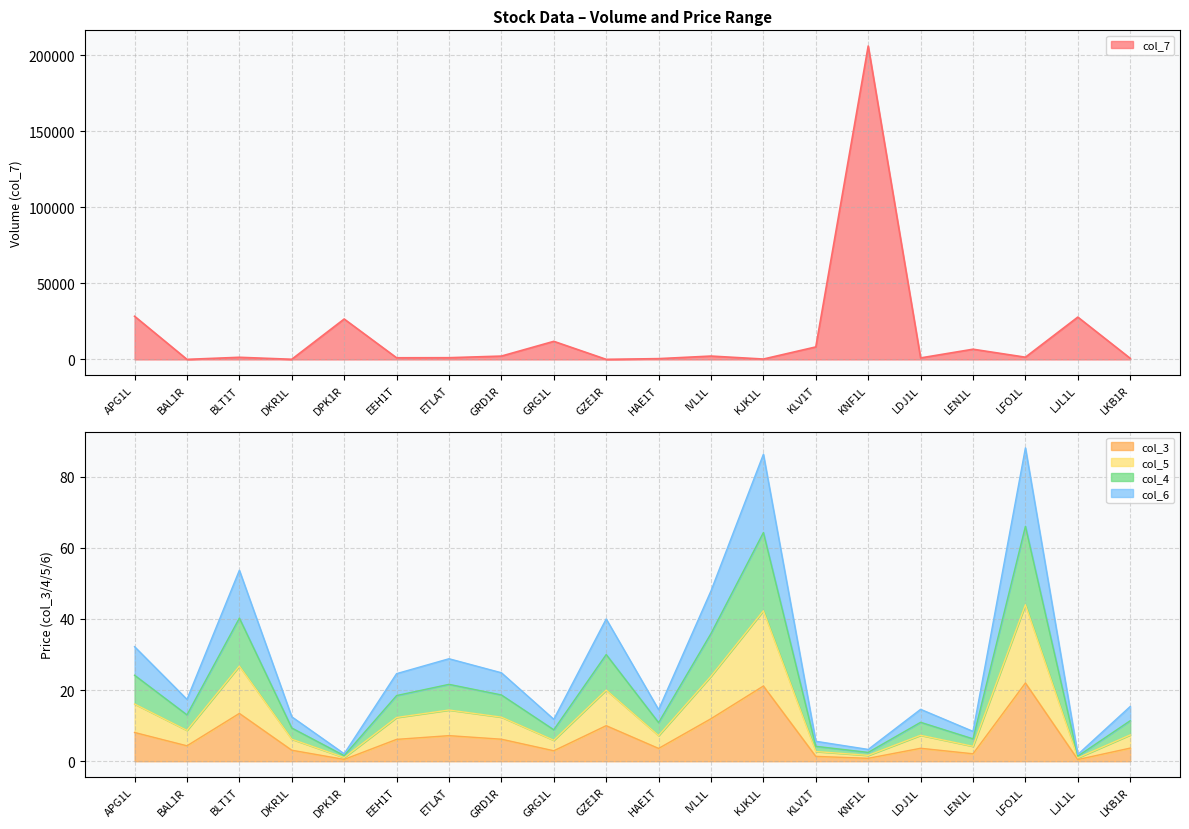

Is it true that col_3 equals 0.4 at KNF1L?

False